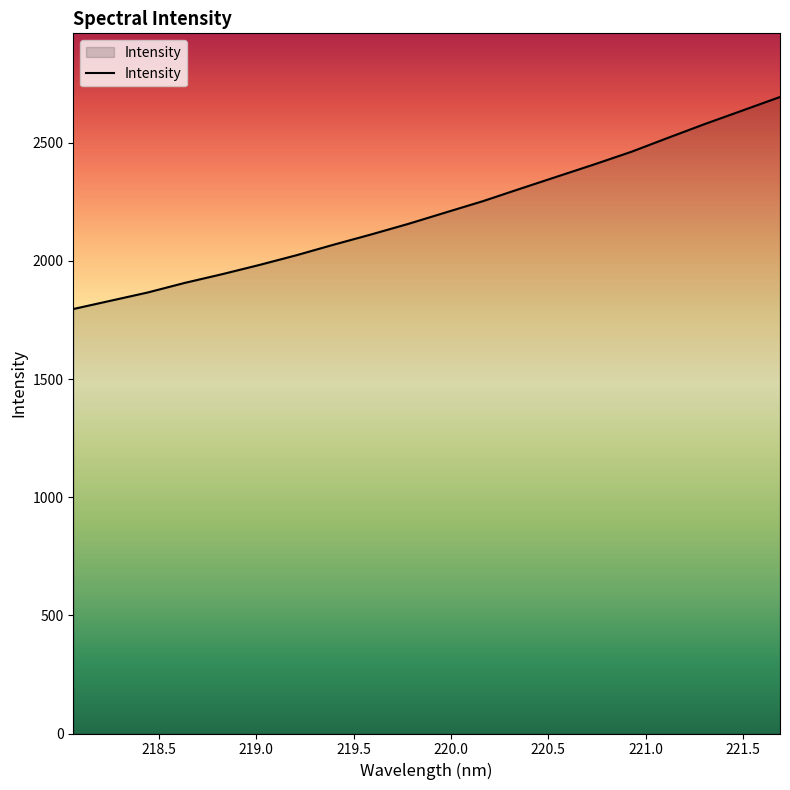

List the labels in order of value, largest first.

221.6902, 221.4993, 221.3083, 221.1174, 220.9264, 220.7354, 220.5444, 220.3533, 220.1623, 219.9712, 219.7801, 219.589, 219.3979, 219.2067, 219.0156, 218.8244, 218.6332, 218.442, 218.2508, 218.0596